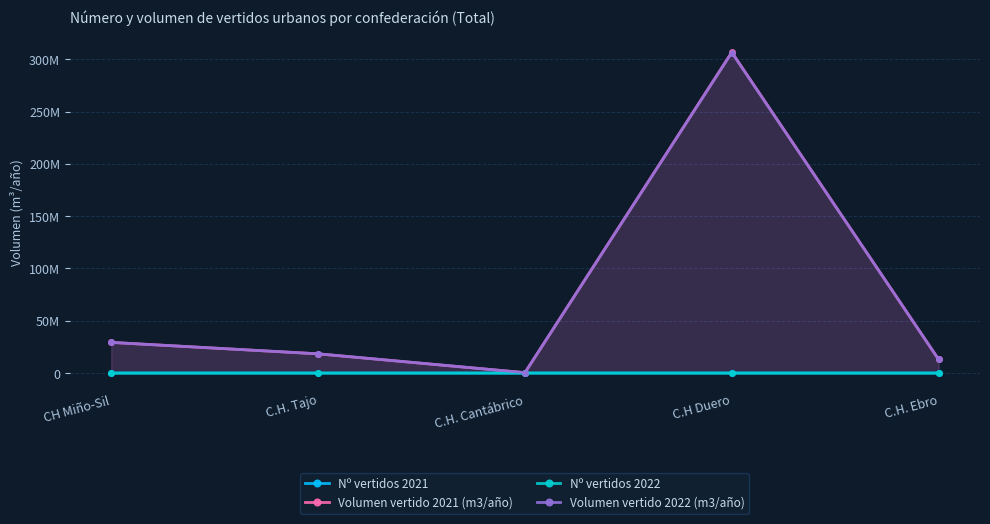

At C.H. Tajo, list the series in order from smallest to largest.

Nº vertidos 2021, Nº vertidos 2022, Volumen vertido 2021 (m3/año), Volumen vertido 2022 (m3/año)